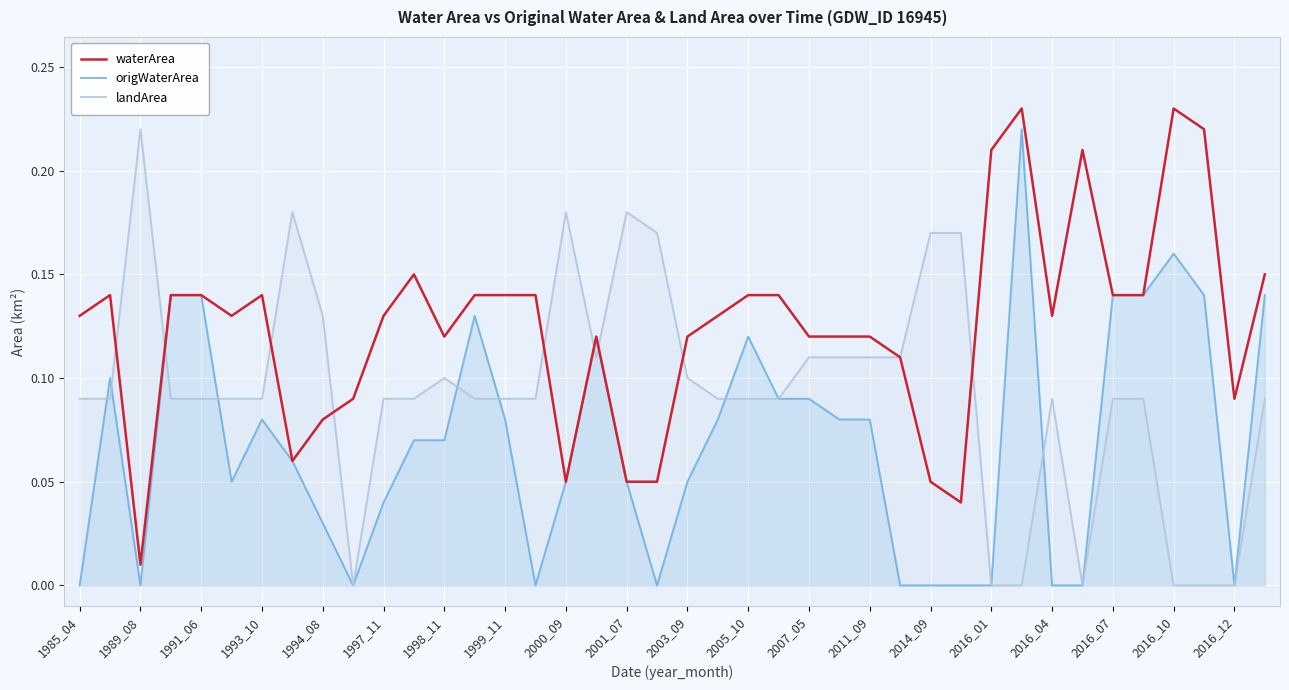

Is it true that origWaterArea equals 0.0 at 2016_12?

True